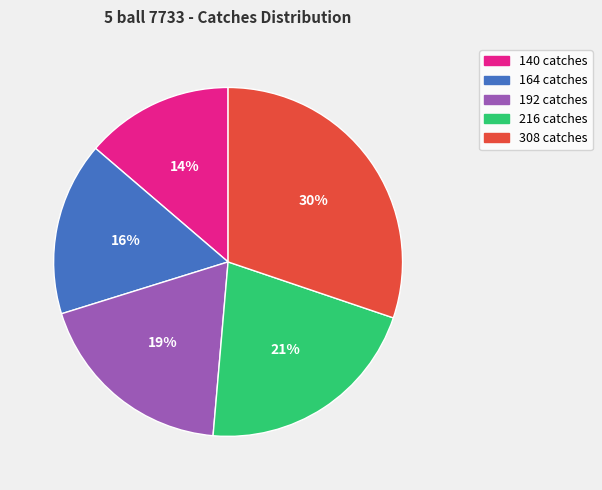

Is there any slice that represents more than half of the pie?

No